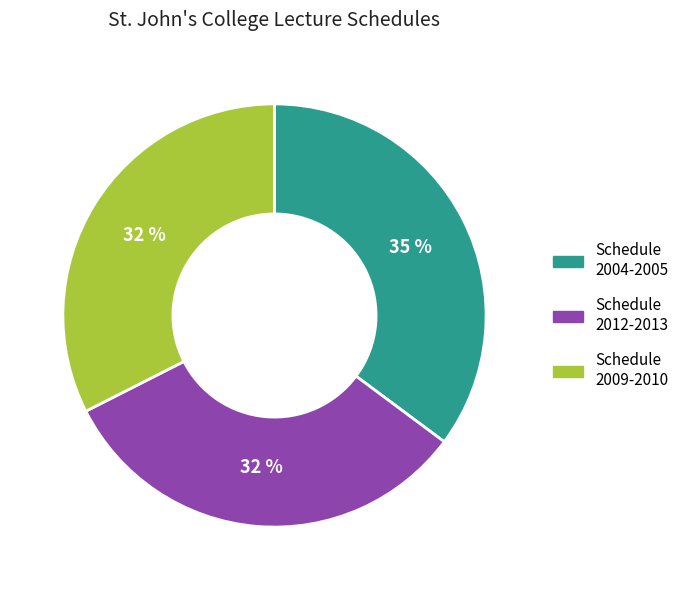

To the nearest percent, what is the difference between the largest and smallest slice percentages?

3%